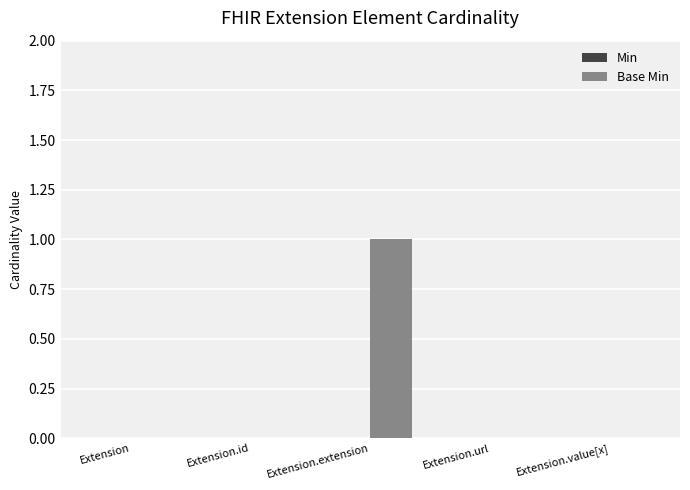

Reading left to right, transcribe all the data shown in this chart.

Extension=0	Extension.id=0	Extension.extension=1	Extension.url=0	Extension.value[x]=0